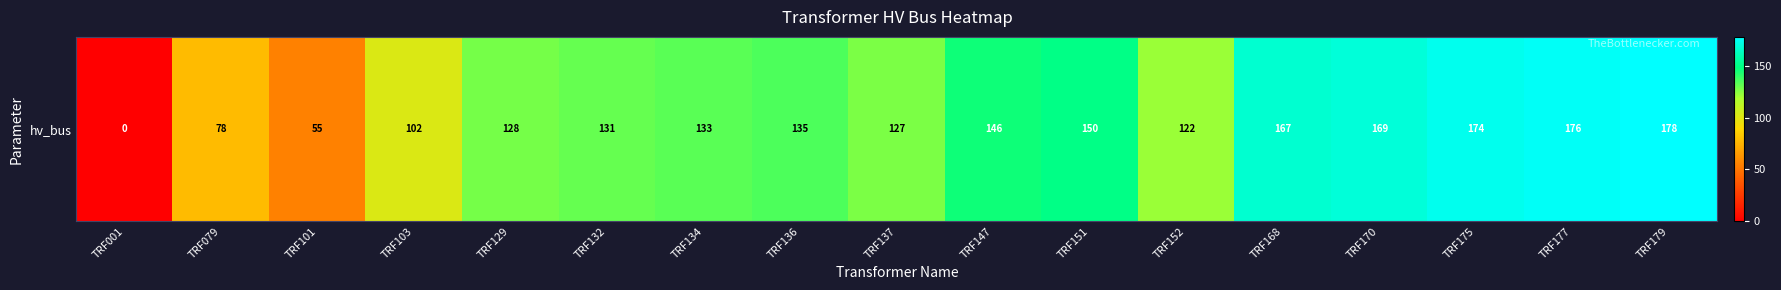

Read the value at TRF168.

167